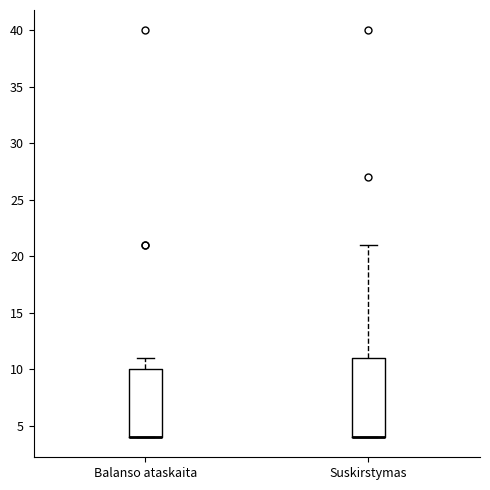

Reading left to right, transcribe this box plot: for each box, give where its median line is, the range the box spans, and where its two whiskers end, as read against the y-axis. The values are not printed on the chart, so give them approximately, as read against the axis.

Balanso ataskaita: median 4 (drawn on the box's lower edge), box 4 to 10, whiskers 4 to 11
Suskirstymas: median 4 (drawn on the box's lower edge), box 4 to 11, whiskers 4 to 21